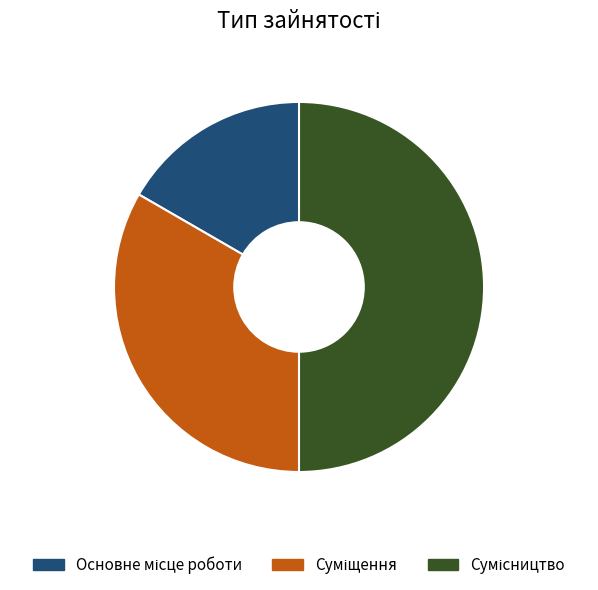

To the nearest percent, what percentage of the pie is Суміщення?

33%